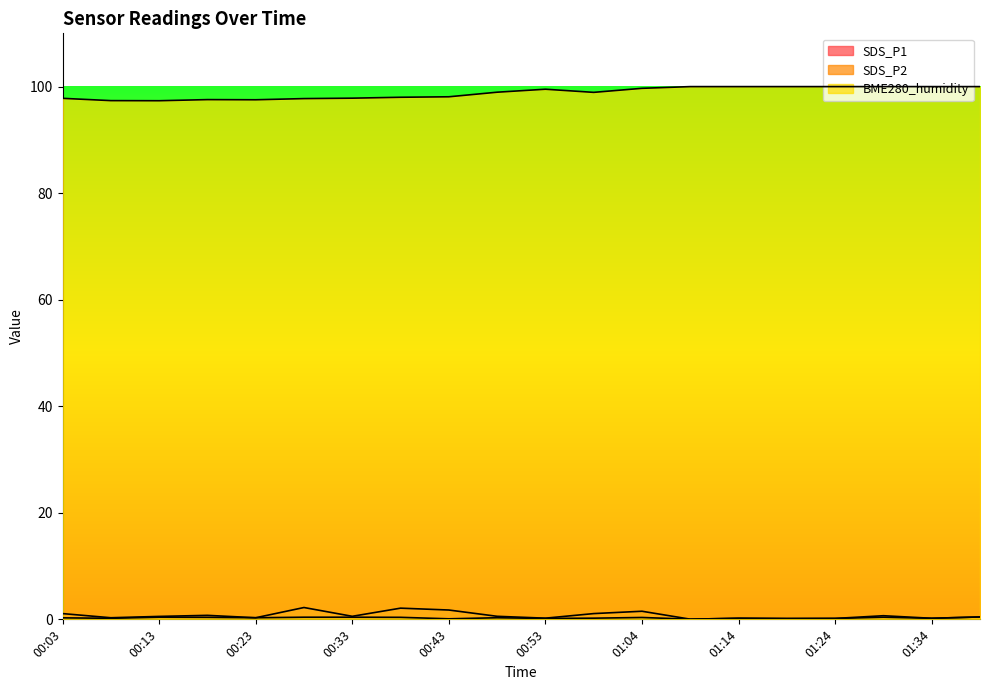

What is the value of the BME280_humidity point at the 1st from the left?

97.8